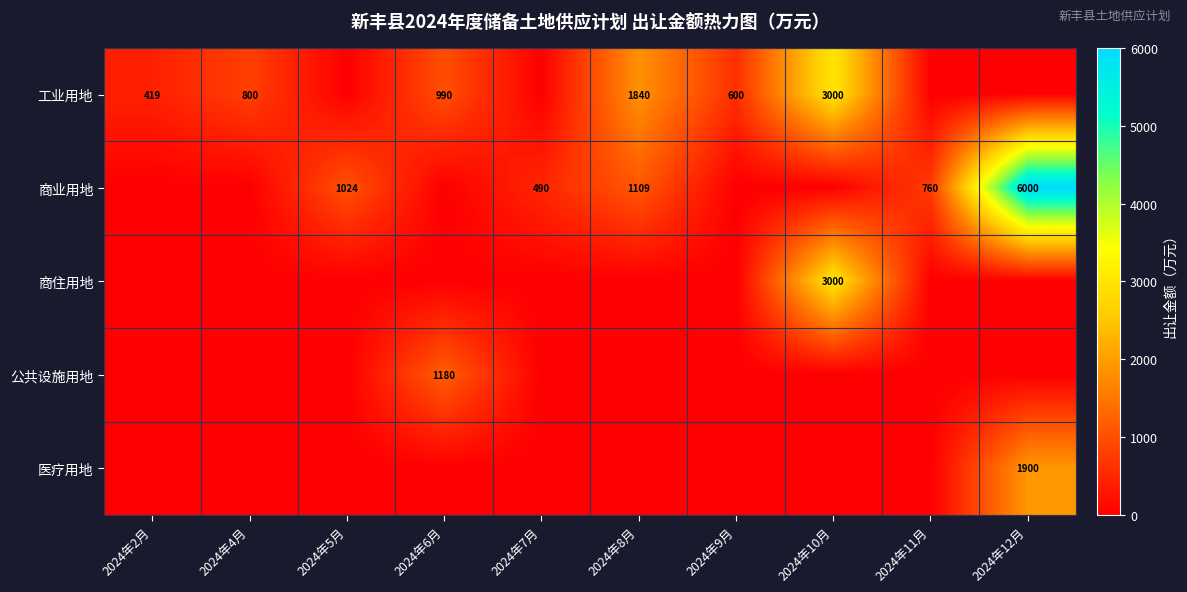

True or false: 商业用地 has a value of 1109 at 2024年8月.

True